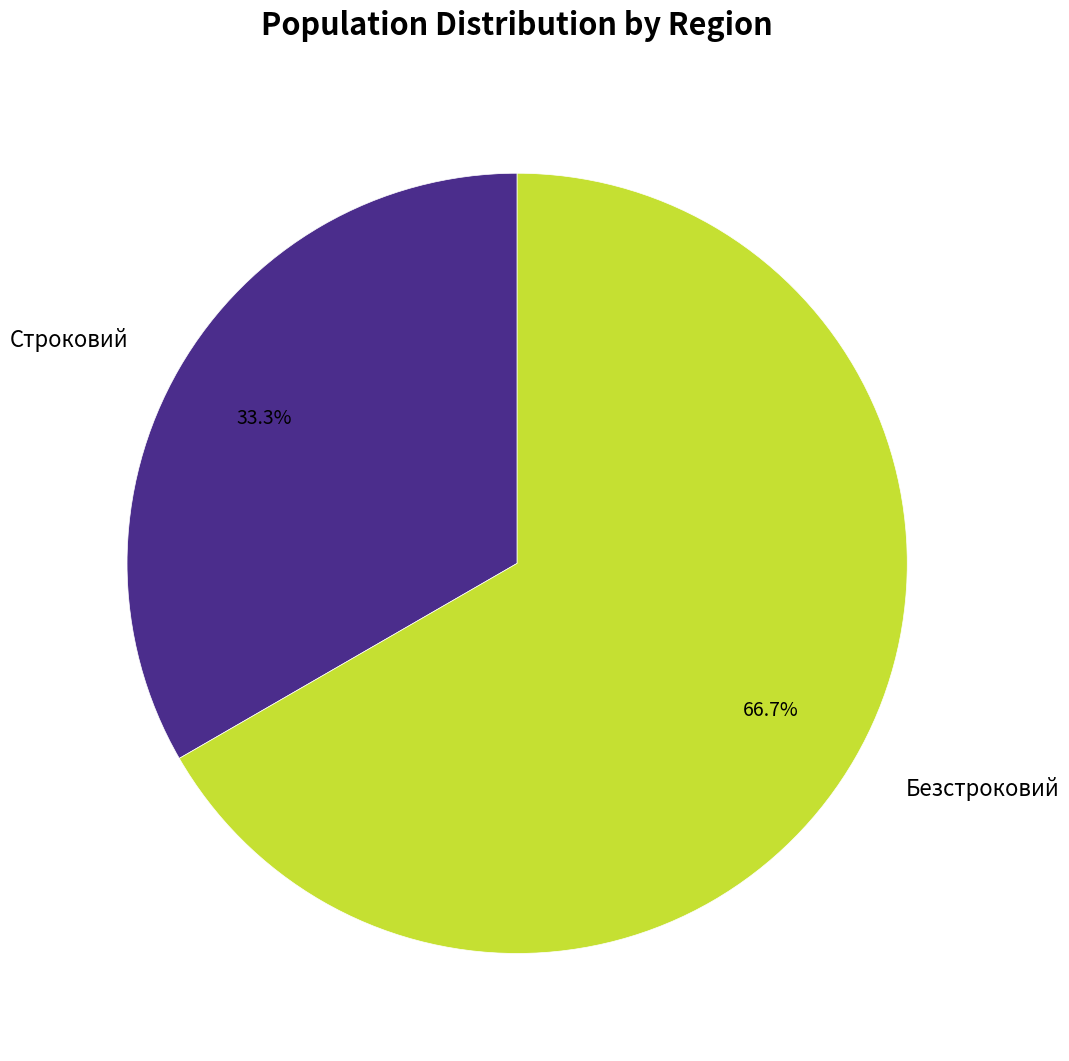

True or false: Безстроковий accounts for 67% of the total.

True